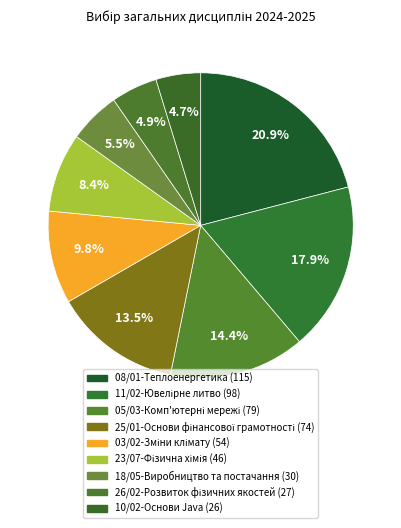

How many segments does this pie chart have?

9